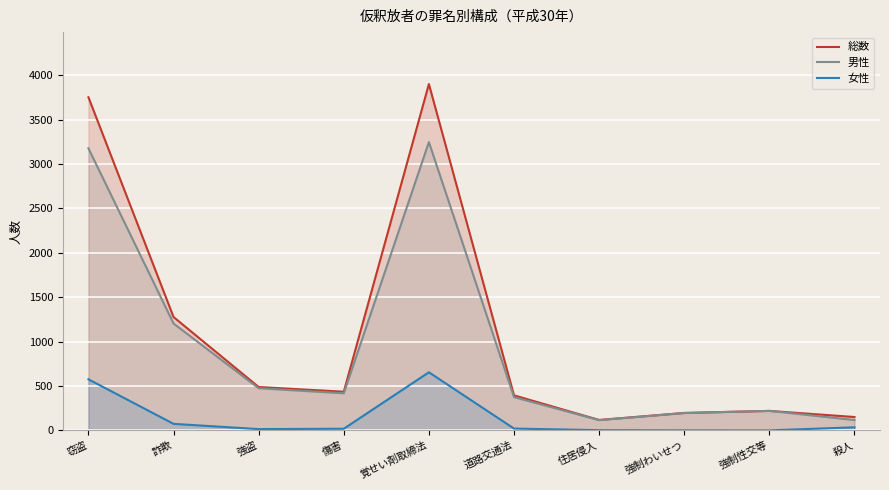

Reading left to right, extract all data points from this chart.

総数: 窃盗=3751	詐欺=1276	強盗=488	傷害=435	覚せい剤取締法=3900	道路交通法=394	住居侵入=117	強制わいせつ=196	強制性交等=219	殺人=150
男性: 窃盗=3176	詐欺=1203	強盗=474	傷害=417	覚せい剤取締法=3246	道路交通法=374	住居侵入=115	強制わいせつ=195	強制性交等=219	殺人=116
女性: 窃盗=575	詐欺=73	強盗=14	傷害=18	覚せい剤取締法=654	道路交通法=20	住居侵入=2	強制わいせつ=1	強制性交等=0	殺人=34